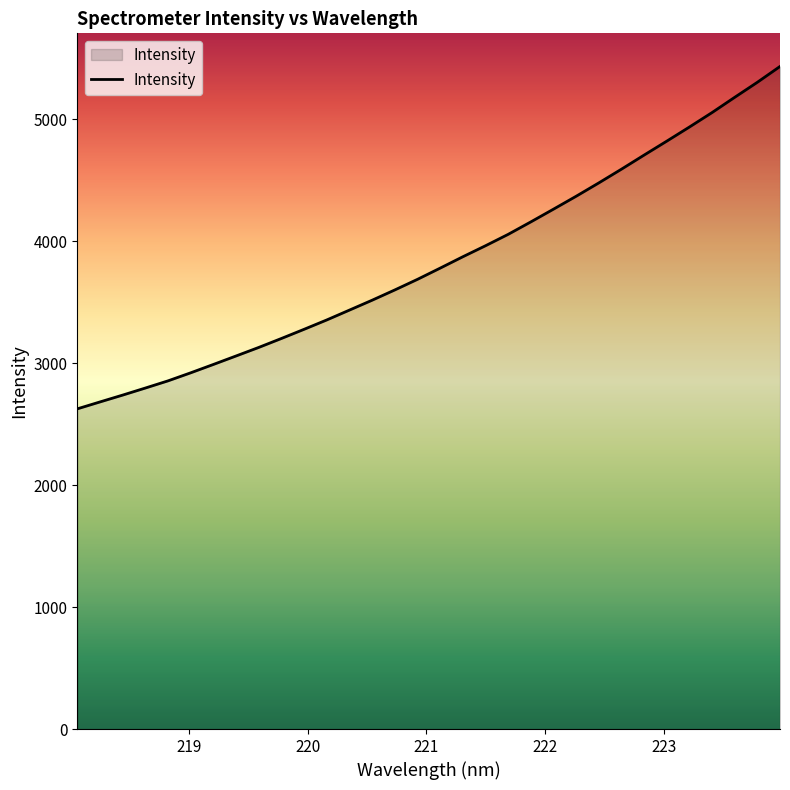

What is the sum of all values?

122845.5